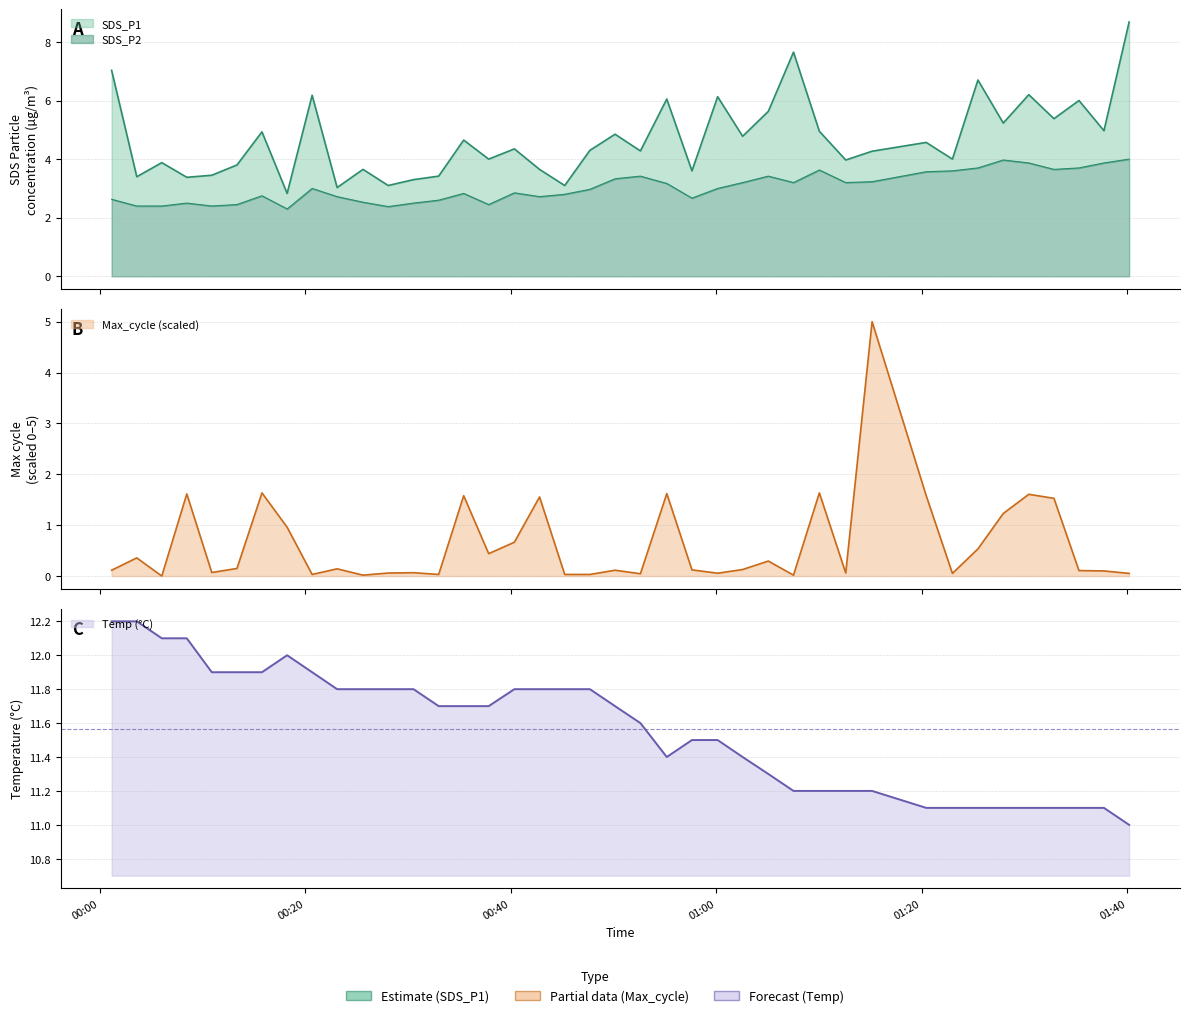

At which category does SDS_P1 reach its first local valley?

2022/05/13 00:03:37